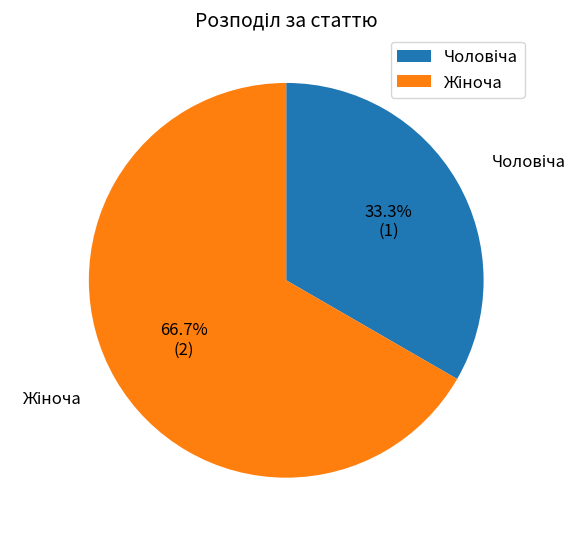

Is there a majority slice in this chart?

Yes